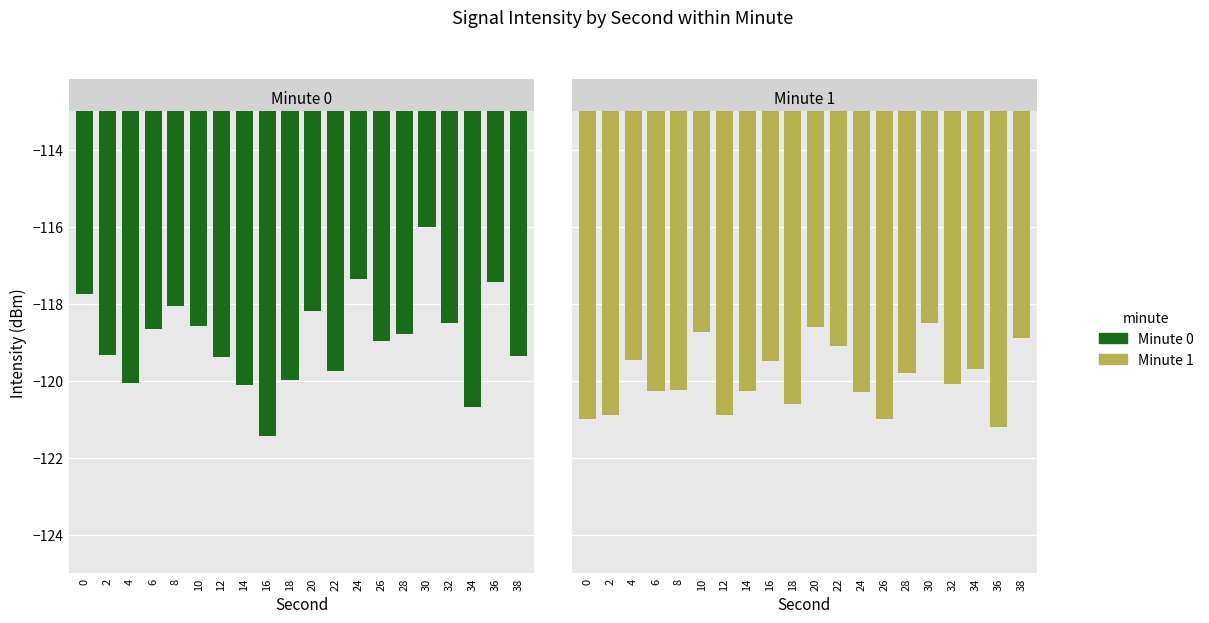

What is the difference between the Minute 1 values at 38 and 12?

2.0